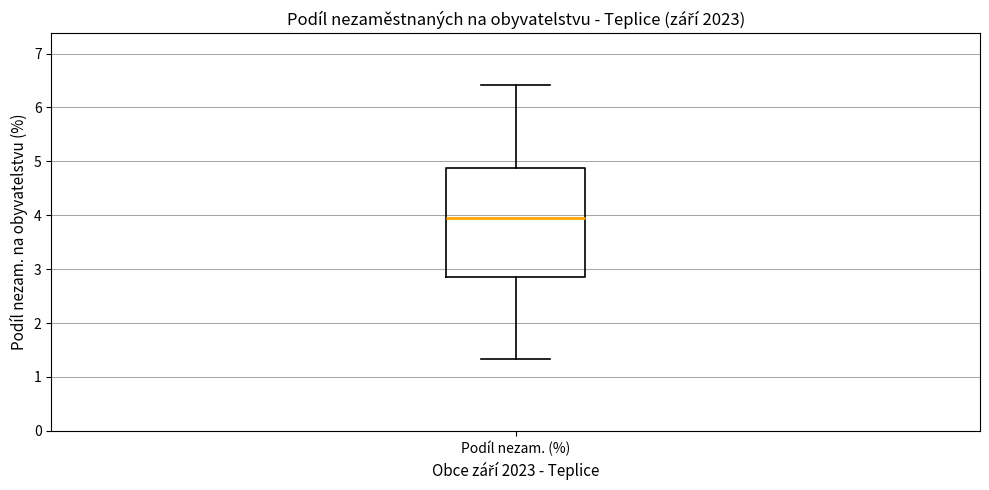

Transcribe this box plot: give where the median line is, the range the box spans, and where the two whiskers end, as read against the y-axis. The values are not printed on the chart, so give them approximately, as read against the axis.

median 3.9, box 2.8 to 4.9, whiskers 1.3 to 6.4